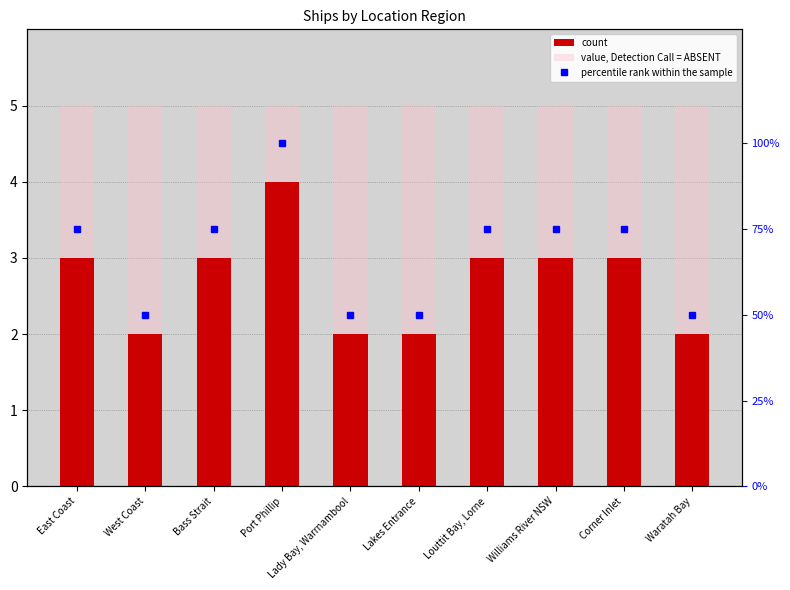

Where does the percentile rank within the sample series first go above 75?

Port Phillip